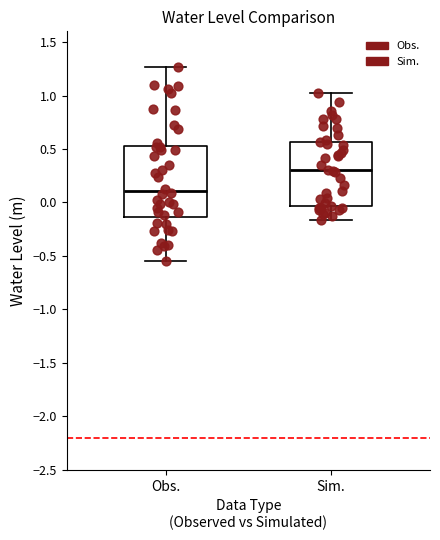

Reading left to right, transcribe this box plot: for each box, give where its median line is, the range the box spans, and where its two whiskers end, as read against the y-axis. The values are not printed on the chart, so give them approximately, as read against the axis.

Obs.: median 0.10, box -0.15 to 0.55, whiskers -0.55 to 1.25
Sim.: median 0.30, box -0.05 to 0.55, whiskers -0.15 to 1.00